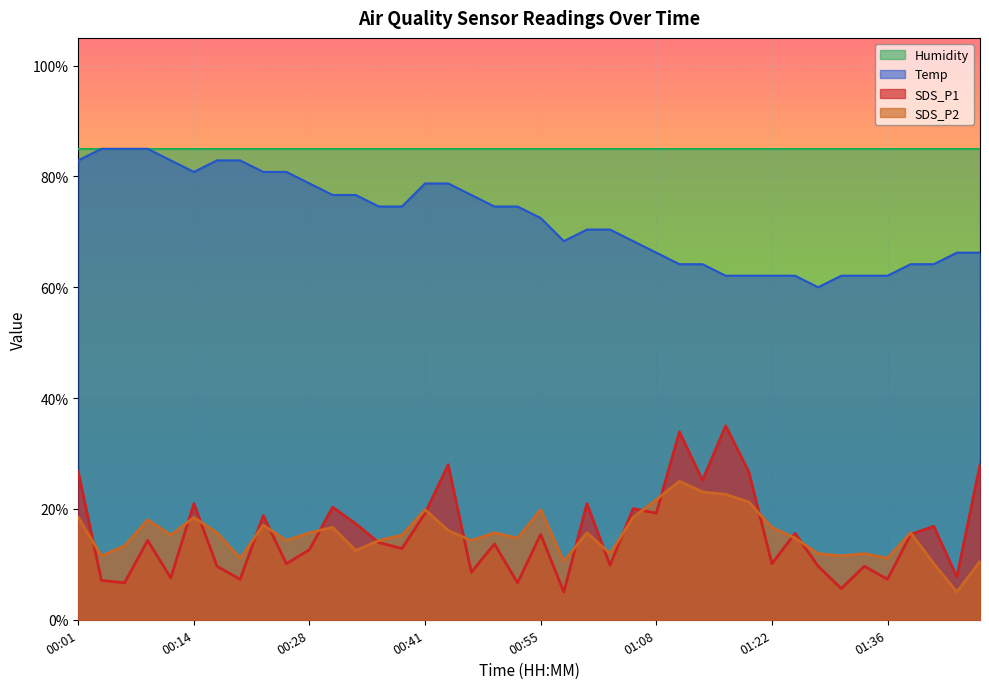

Between 01:22 and 00:12, which is larger?

01:22